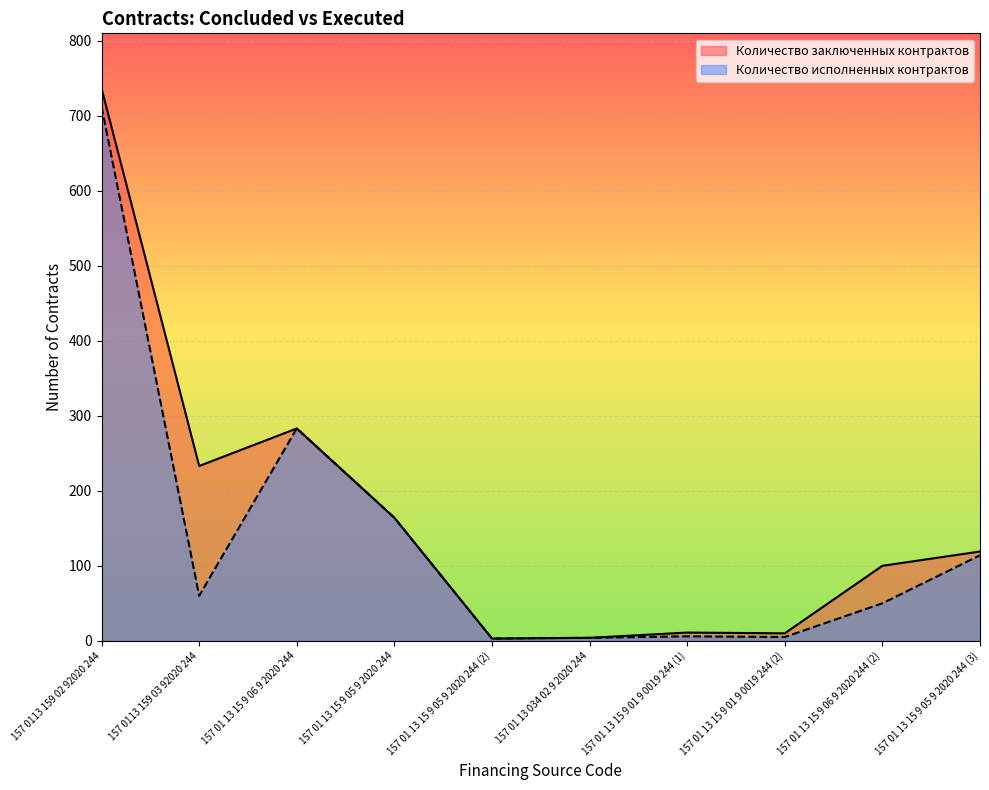

At 157 01 13 15 9 06 9 2020 244 (2), list the series in order from largest to smallest.

Количество заключенных контрактов, Количество исполненных контрактов